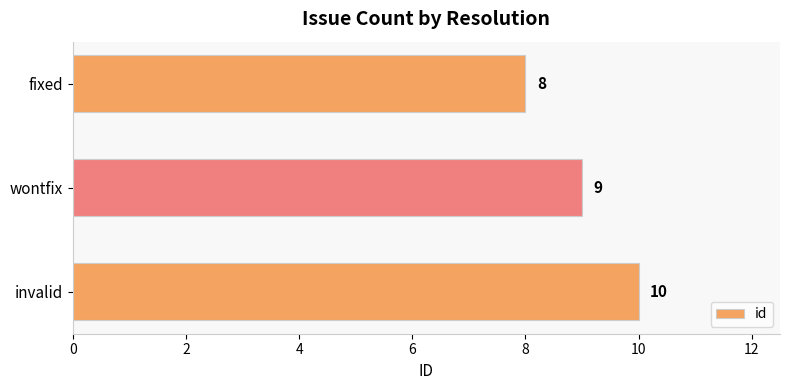

Which has a higher value, fixed or wontfix?

wontfix